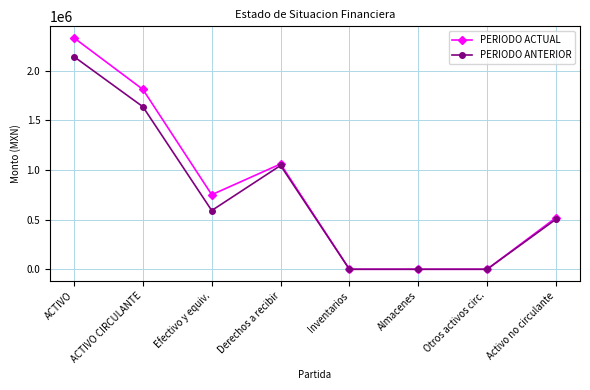

Reading left to right, list all the values displayed in this chart.

PERIODO ACTUAL: ACTIVO=2331410.6	ACTIVO CIRCULANTE=1812148.4	Efectivo y equiv.=751415.3	Derechos a recibir=1060733.1	Inventarios=0.0	Almacenes=0.0	Otros activos circ.=0.0	Activo no circulante=519262.2
PERIODO ANTERIOR: ACTIVO=2141905.5	ACTIVO CIRCULANTE=1637691.4	Efectivo y equiv.=591915.3	Derechos a recibir=1045776.1	Inventarios=0.0	Almacenes=0.0	Otros activos circ.=0.0	Activo no circulante=503837.0